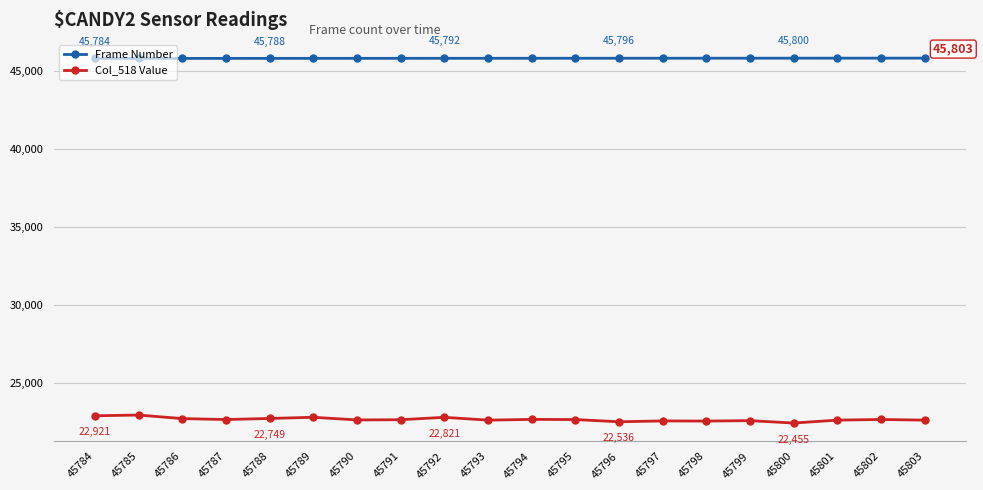

What is the average value of the Col_518 Value series?

22688